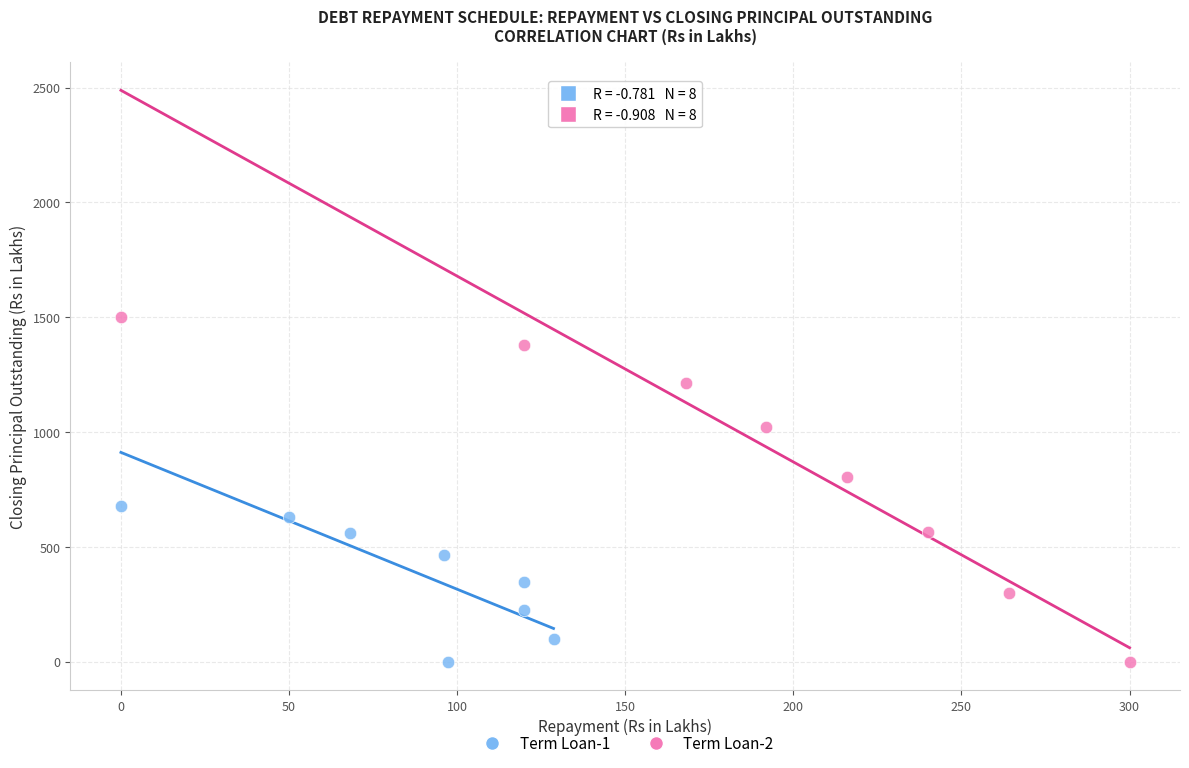

Which series reaches the maximum Y coordinate?

Term Loan-2